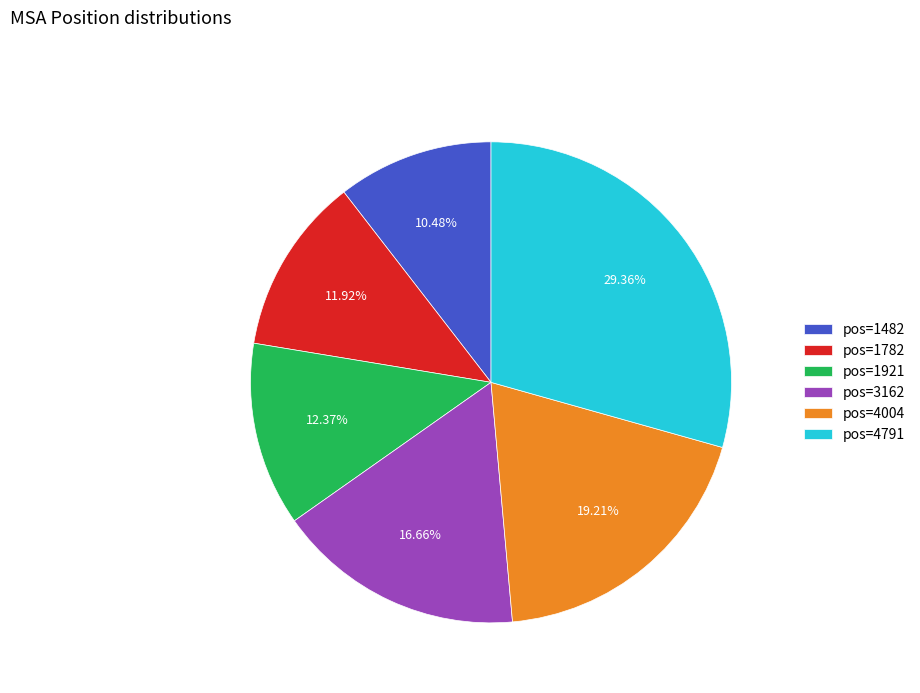

Does any single category account for the majority?

No